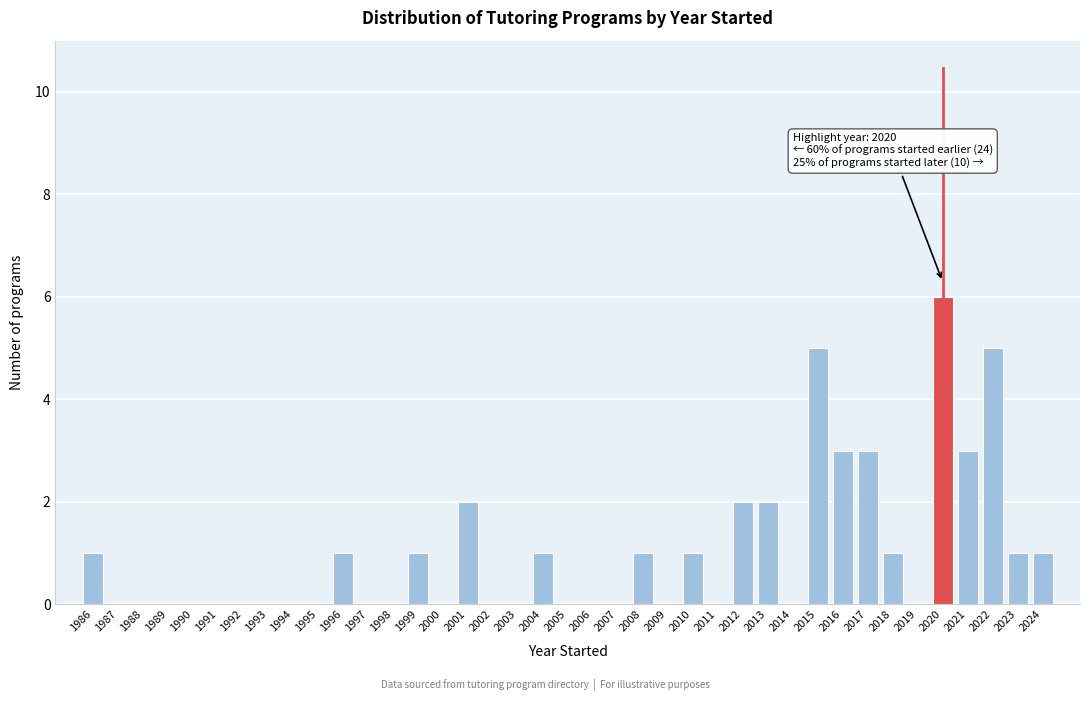

Over which range of the x-axis is the bar tallest?

2019.5 to 2020.5